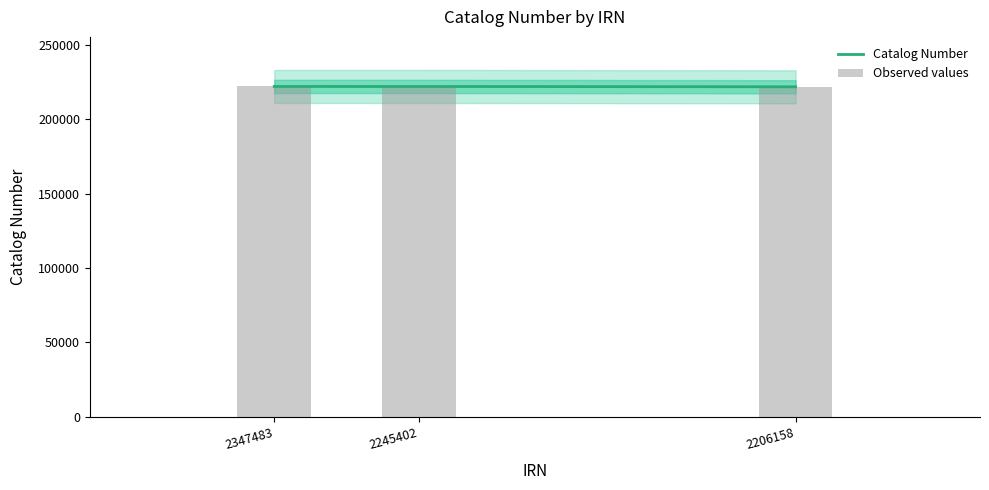

Rank the categories by value from lowest to highest.

2347483, 2206158, 2245402